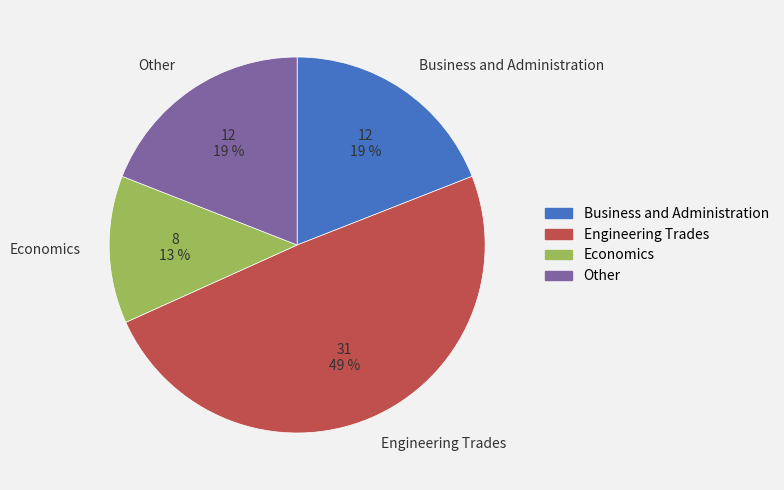

Does any single category account for the majority?

No